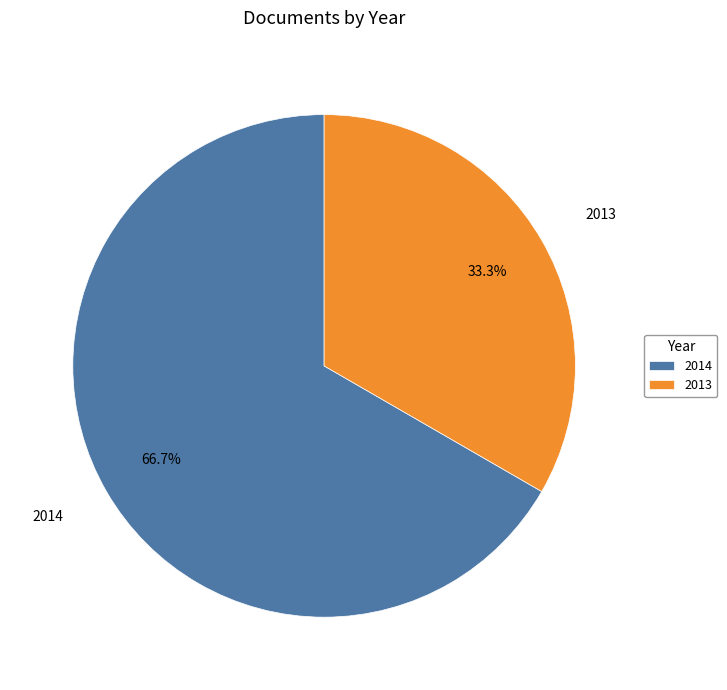

Which slice represents more than half of the pie?

2014